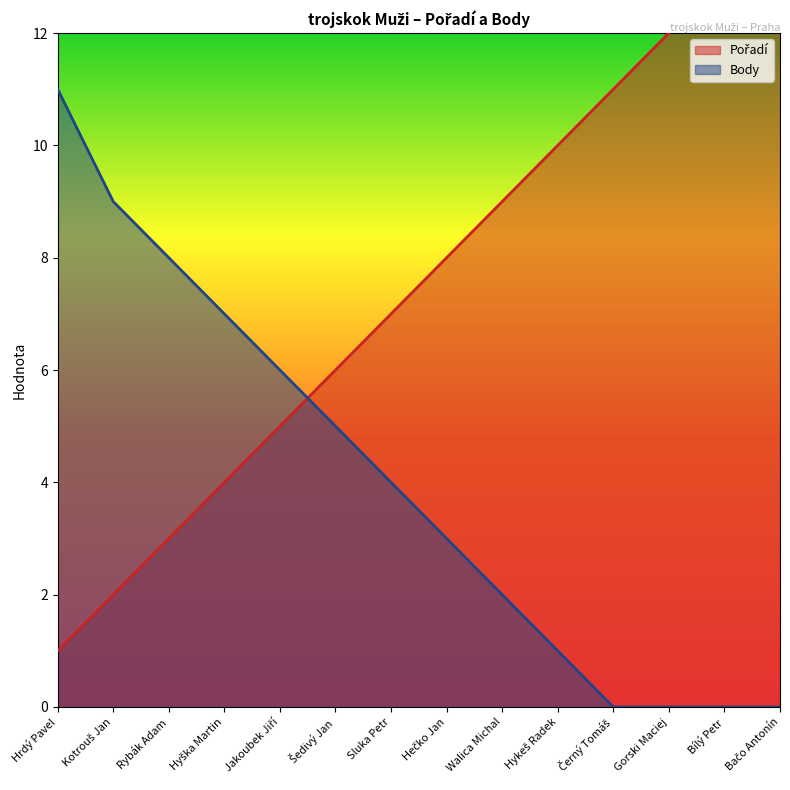

List the series in order of their overall mean, highest first.

Pořadí, Body